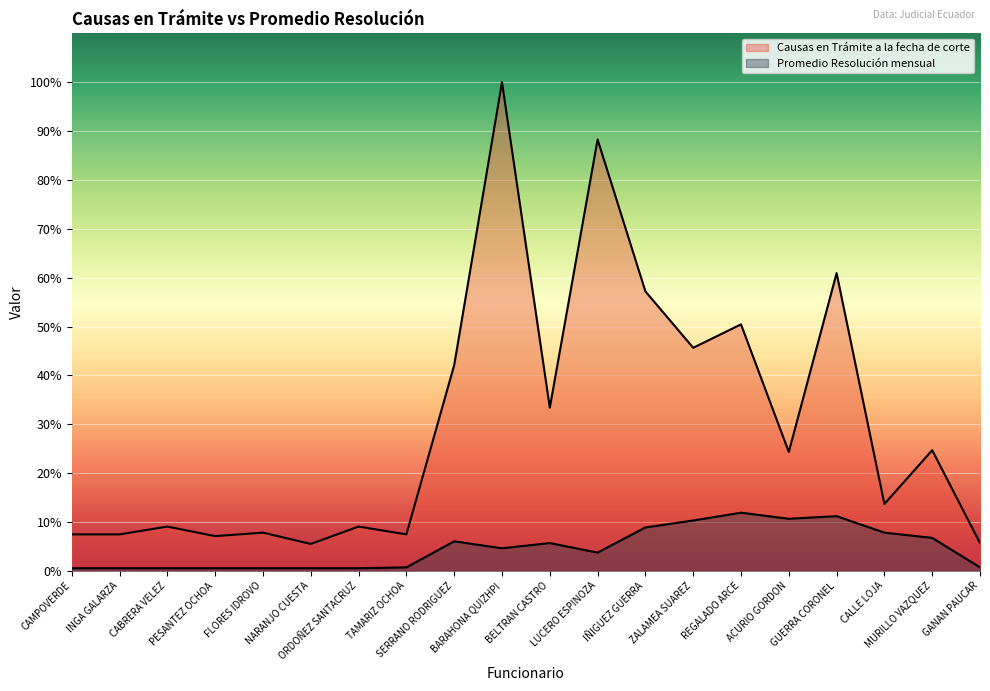

What is the sum of all Causas en Trámite a la fecha de corte values?

3419